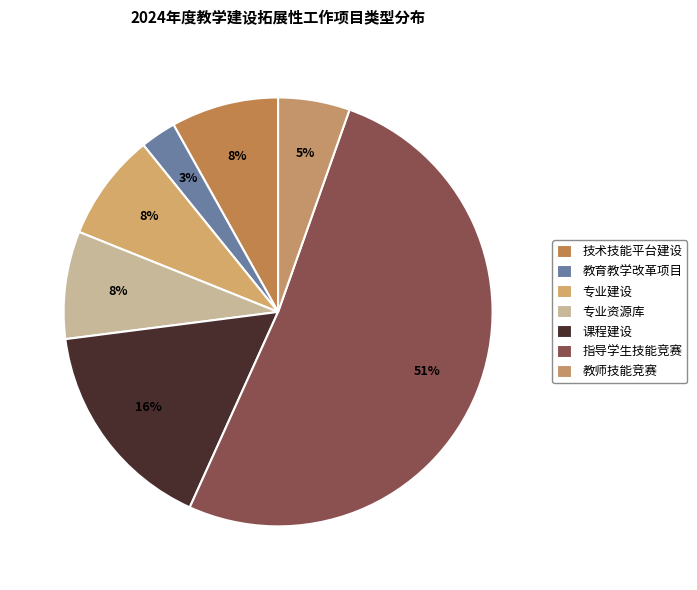

What percentage is the 专业资源库 slice, to the nearest percent?

8%